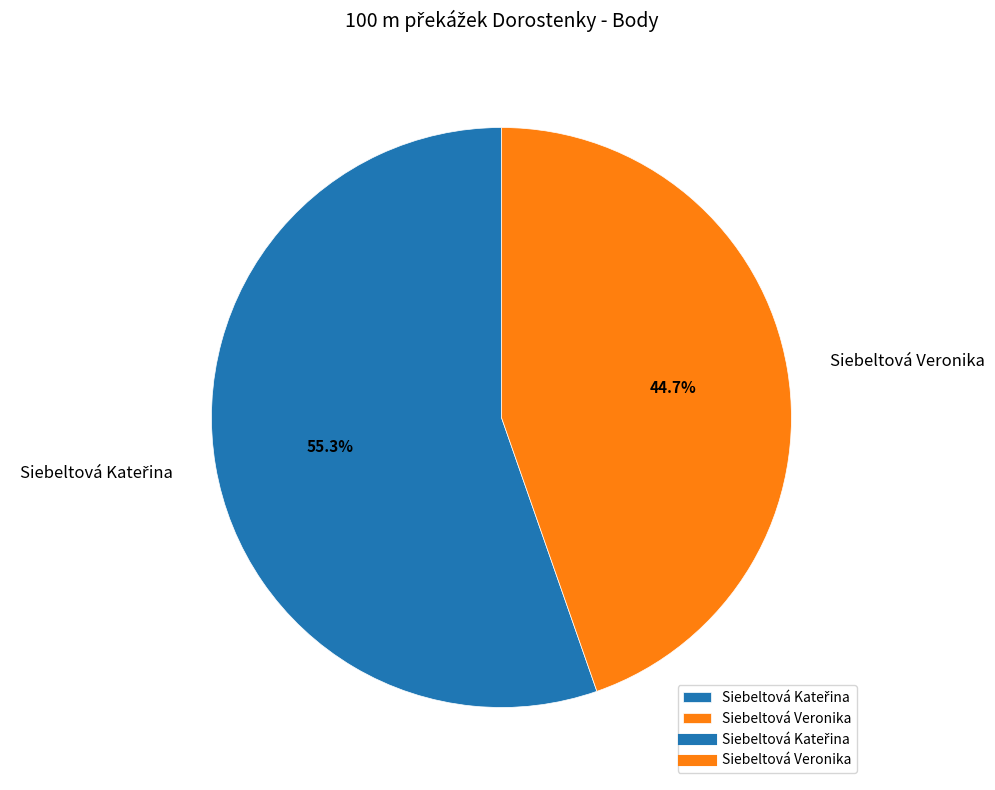

Which category has the smallest portion of the pie?

Siebeltová Veronika